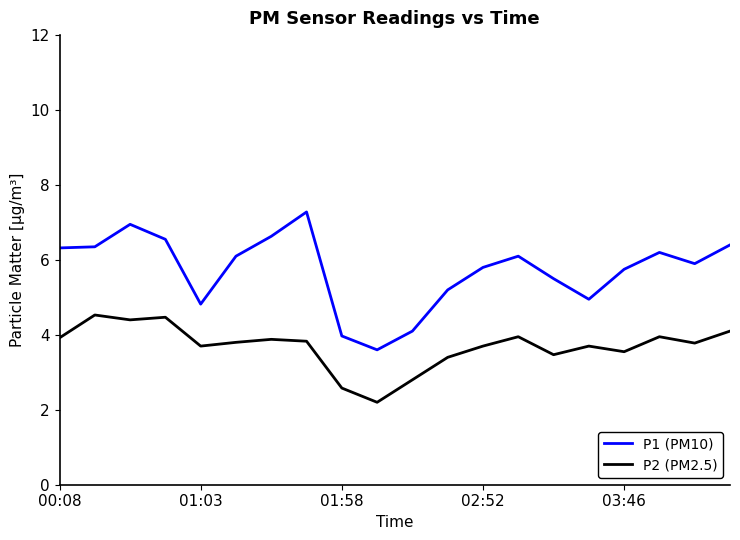

List the series in order of their overall mean, highest first.

P1 (PM10), P2 (PM2.5)